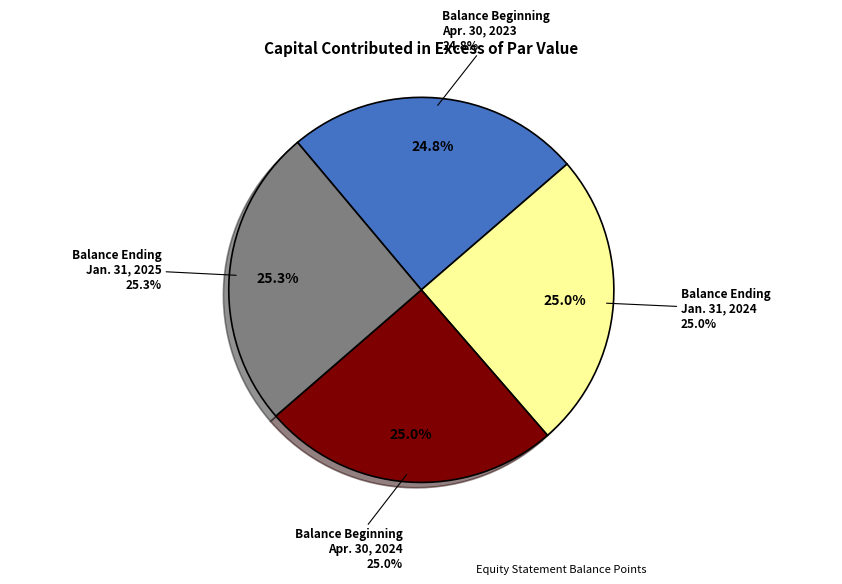

Does Balance Beginning
Apr. 30, 2024 account for over 50% of the chart?

No